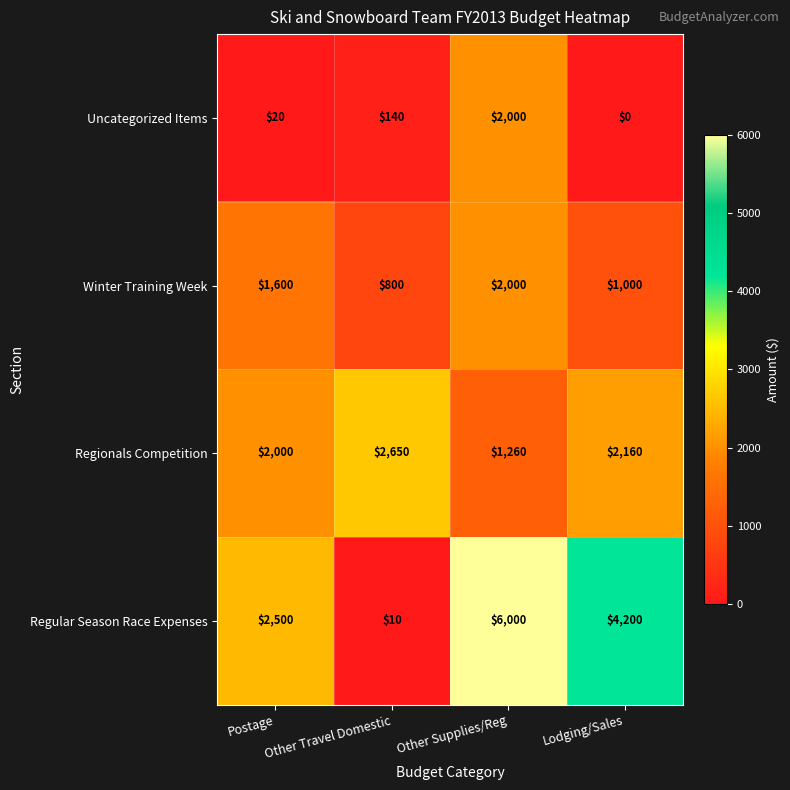

Rank the series at Postage from lowest to highest value.

Uncategorized Items, Winter Training Week, Regionals Competition, Regular Season Race Expenses